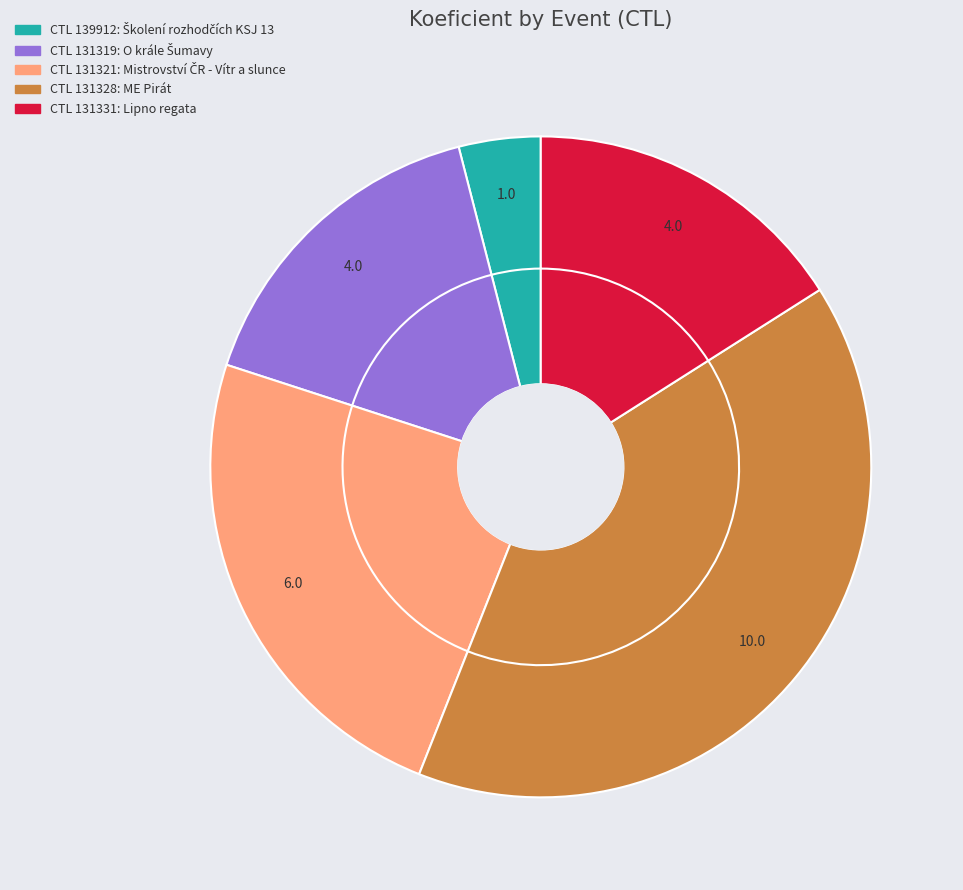

To the nearest percent, what portion does 131321 represent?

24%